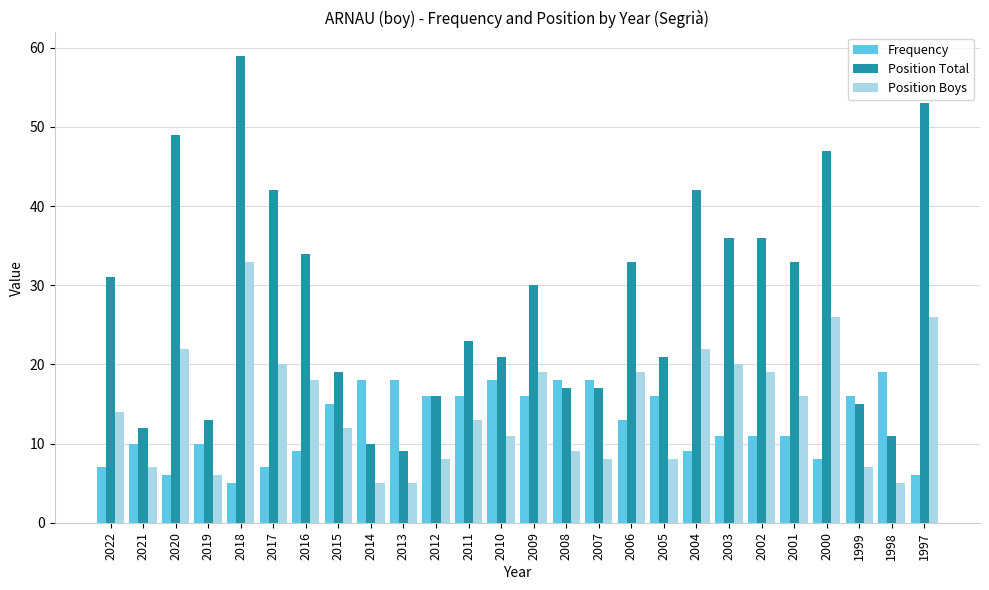

Which series has the largest range (max minus min)?

Position Total